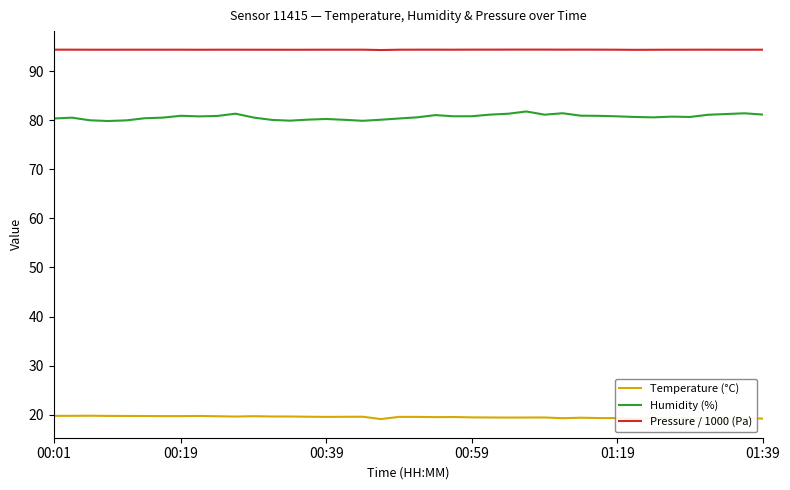

Which series has the largest total across all categories?

Pressure / 1000 (Pa)